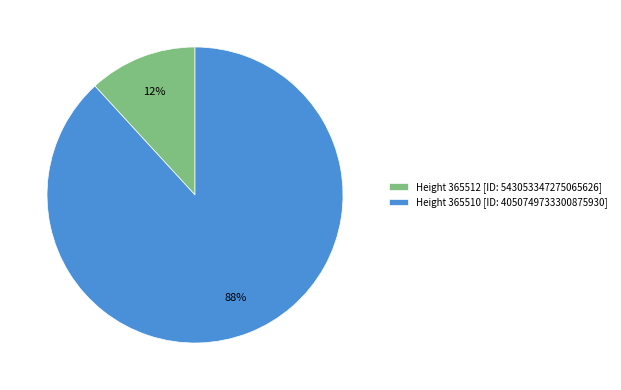

Which has a higher value, Height 365510 [ID: 4050749733300875930] or Height 365512 [ID: 543053347275065626]?

Height 365510 [ID: 4050749733300875930]